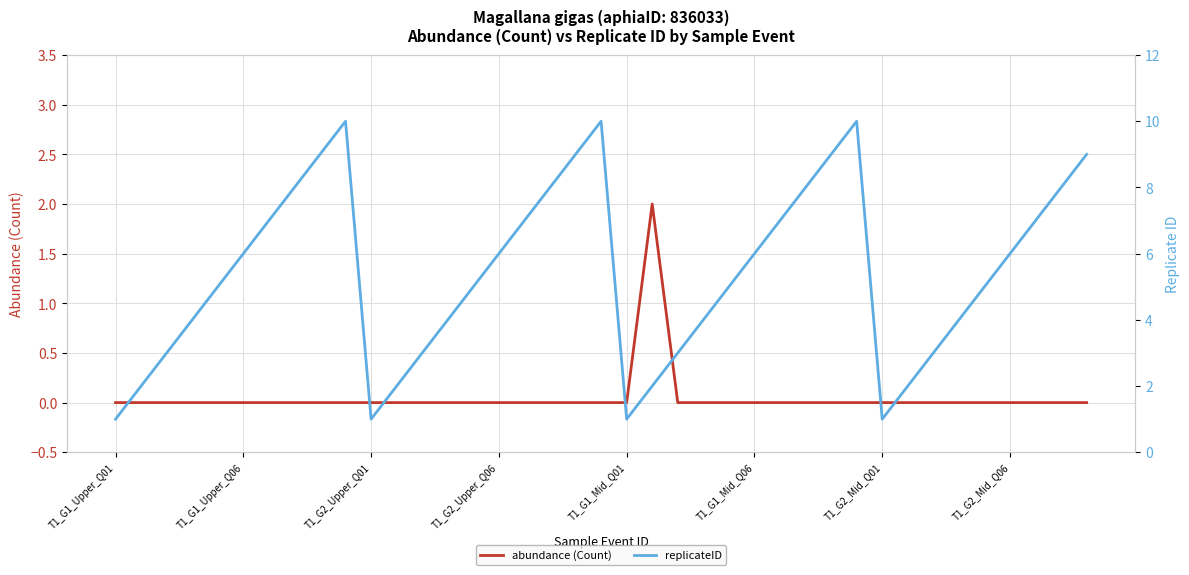

What is the sum of the replicateID values at 9 and 21?

12